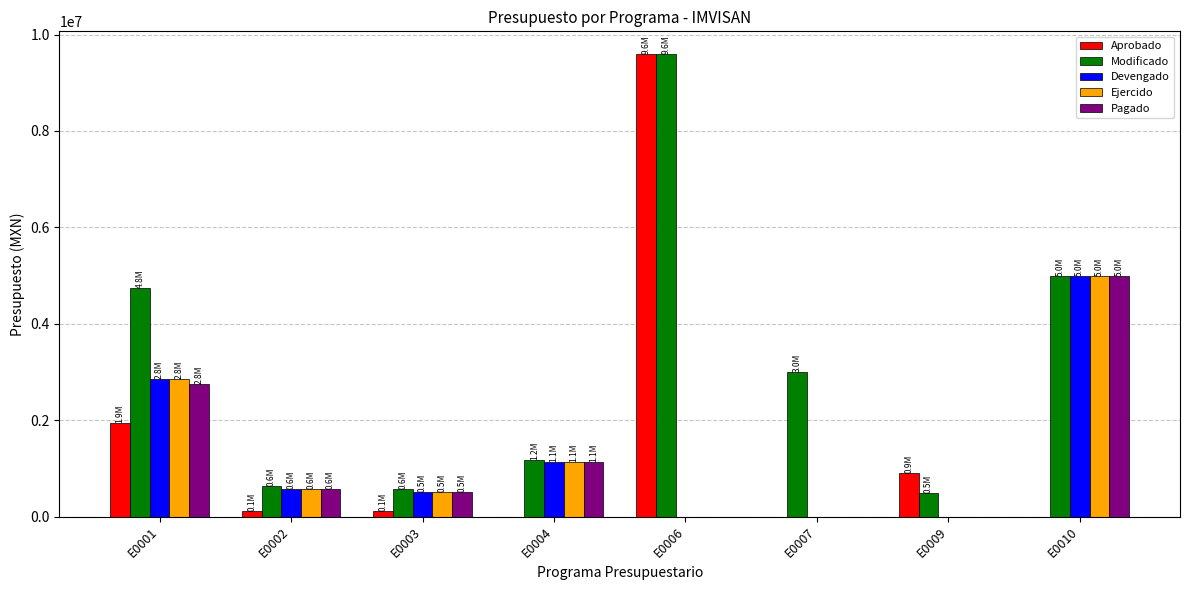

What is the sum of the Devengado values at E0009 and E0001?

2849054.5